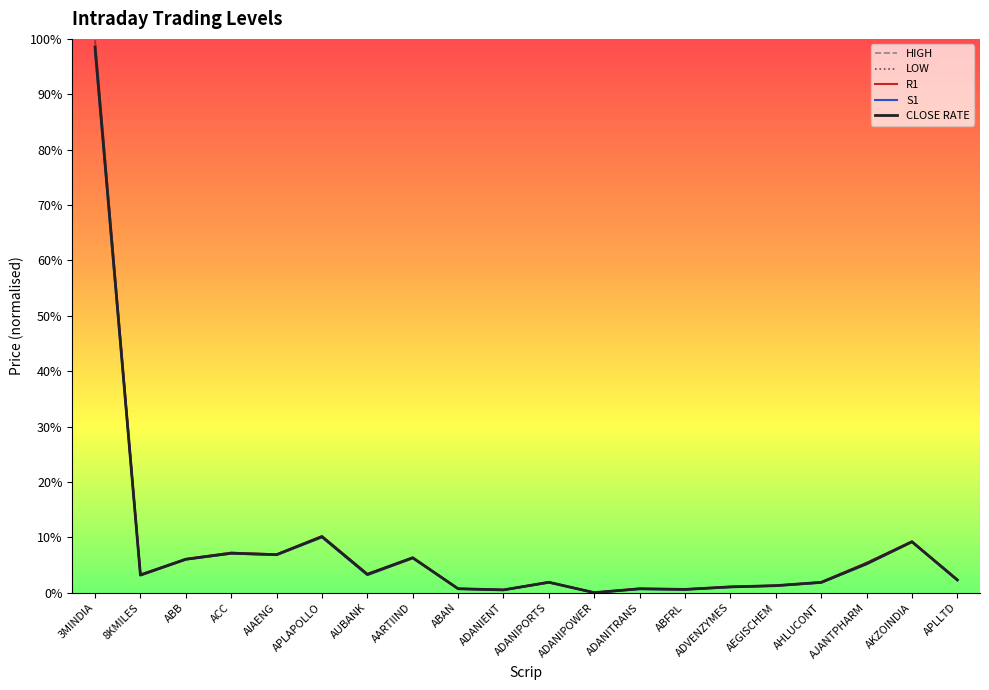

Which category has the highest value across all series?

3MINDIA